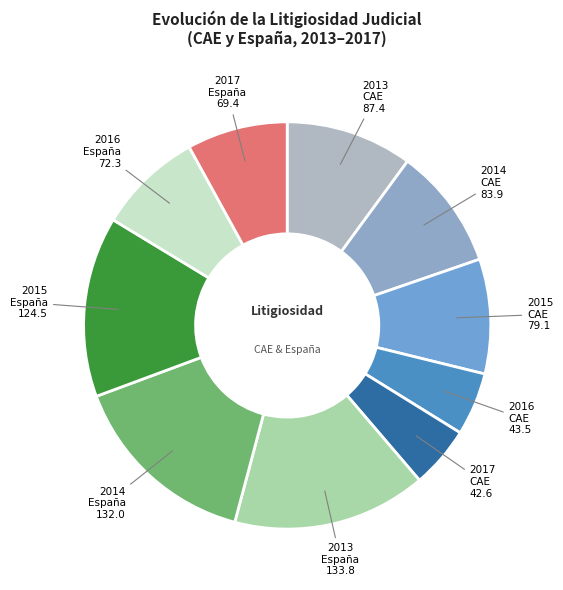

Is it true that 2016 CAE is 5% of the pie?

True